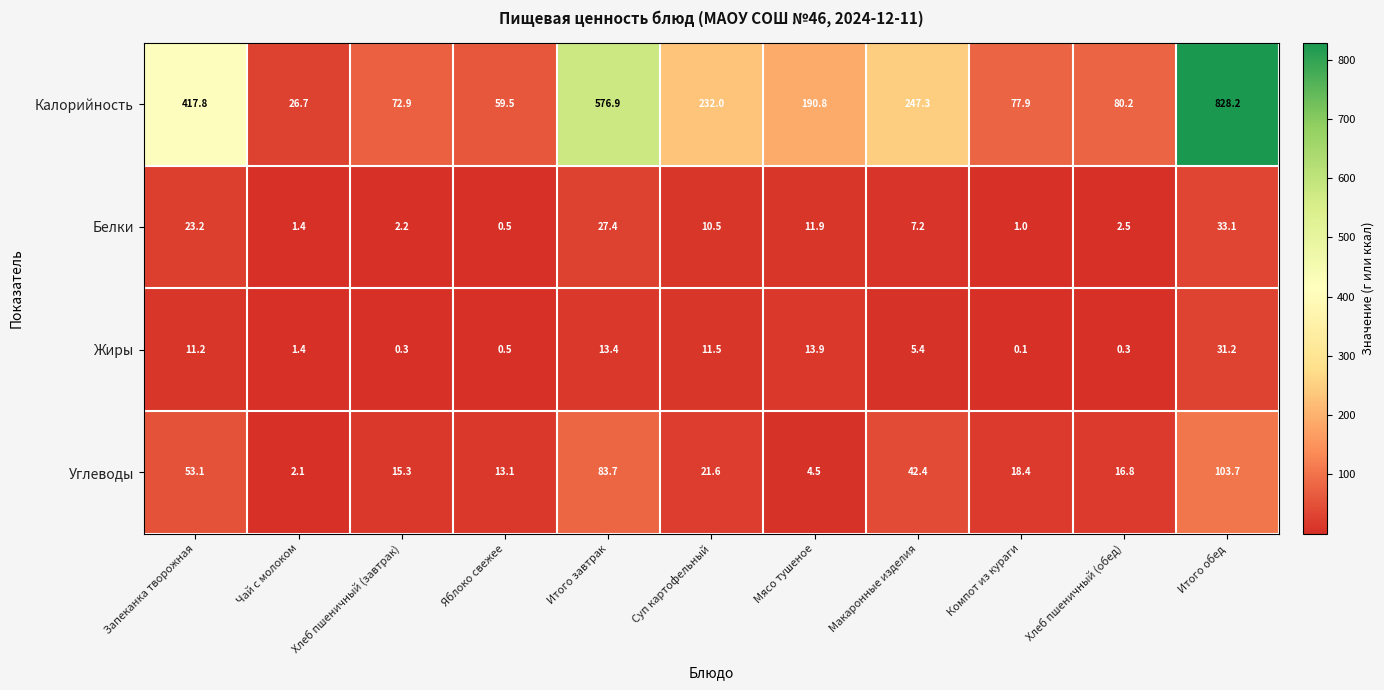

How many distinct data groups are displayed?

4